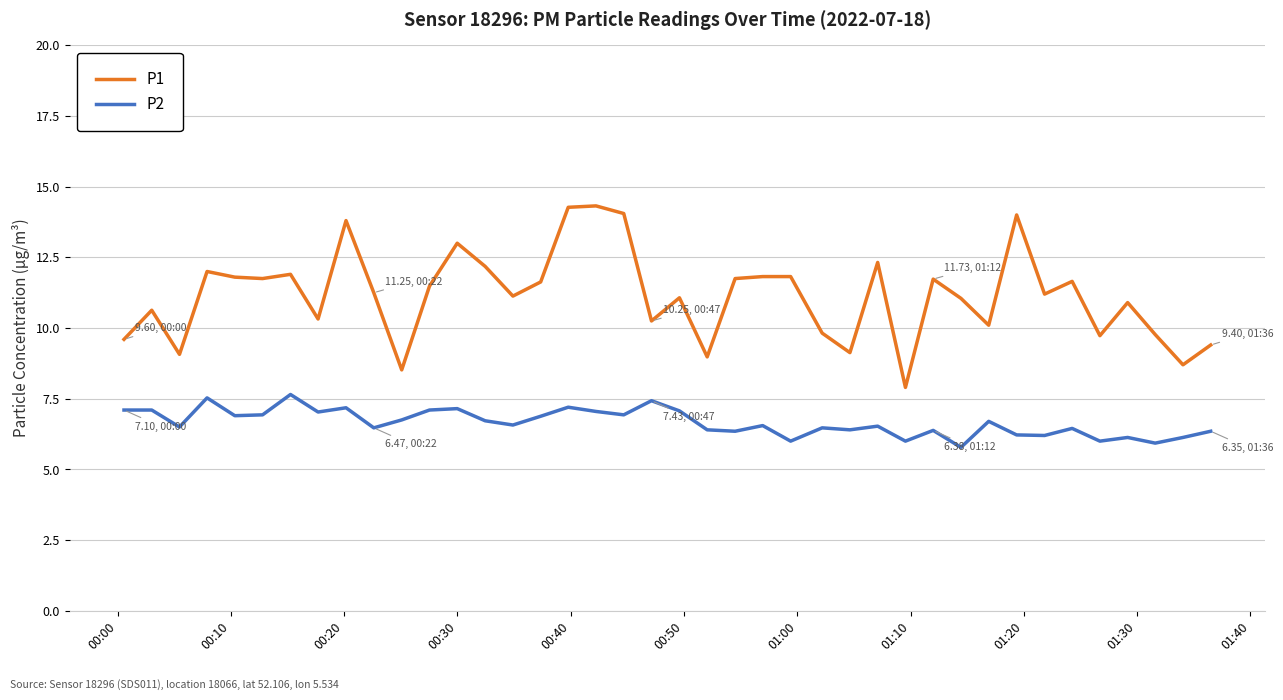

True or false: P1 and P2 cross at least once.

False